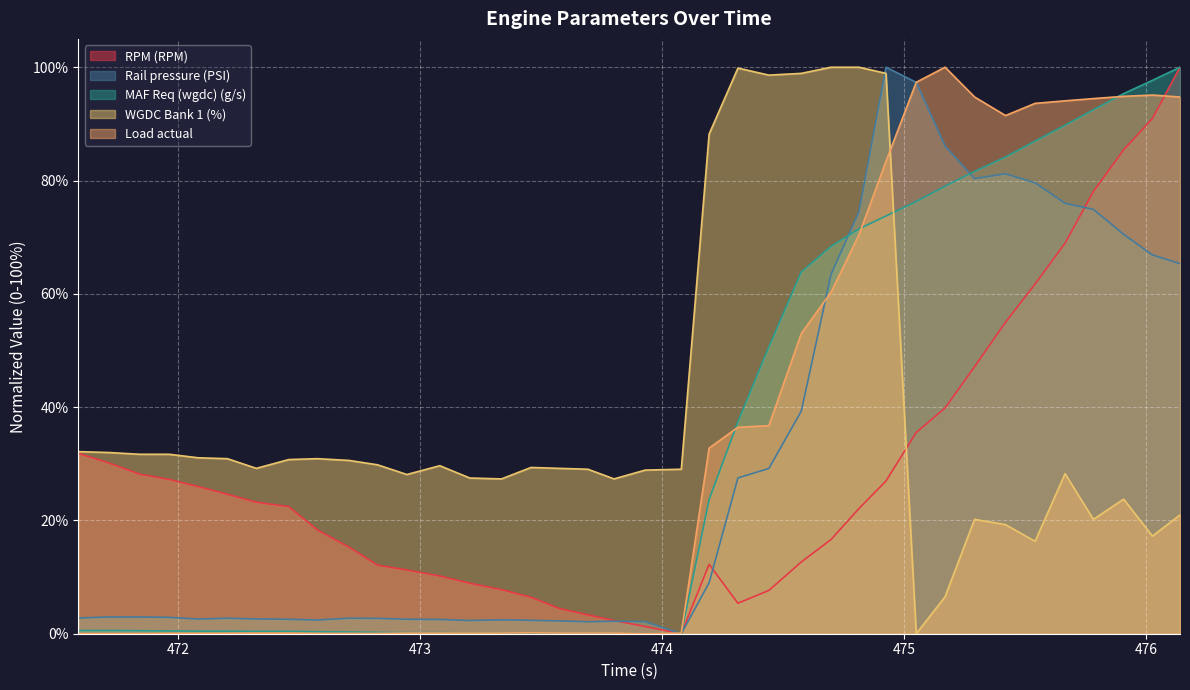

Which series has the widest spread of values?

RPM (RPM)